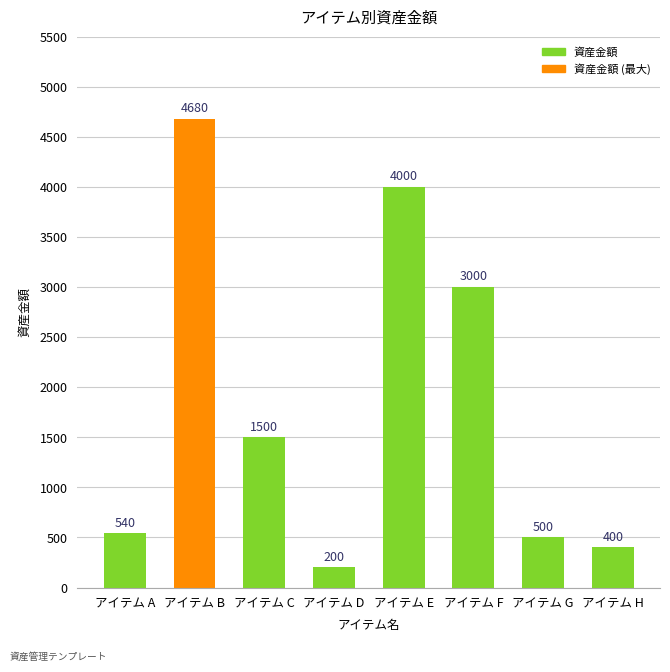

Is it true that the value at アイテム G is 725?

False